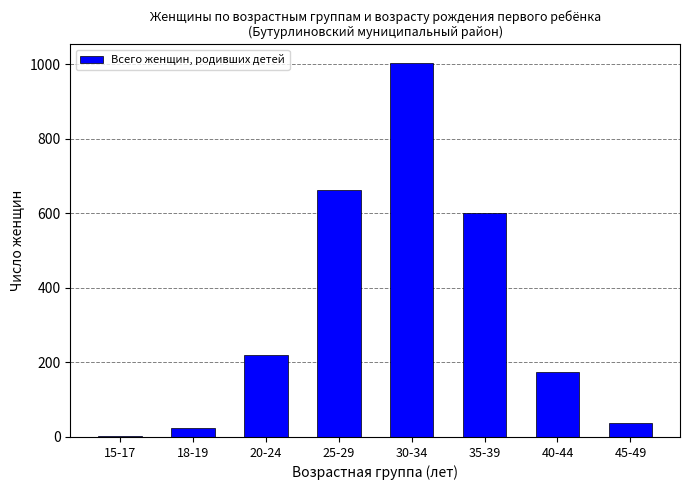

Count the number of categories in the chart.

8